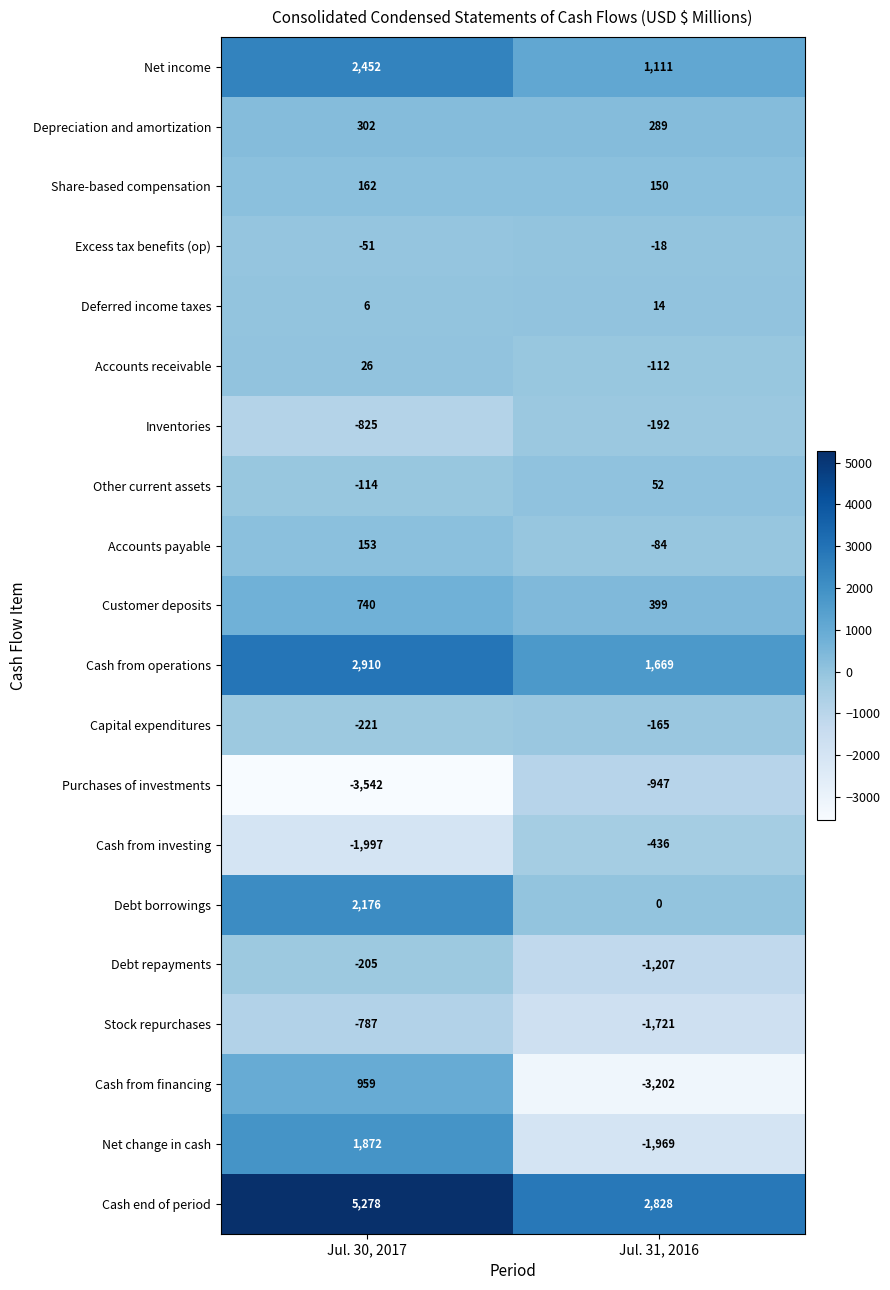

What is the average value of the Excess tax benefits (op) series?

-34